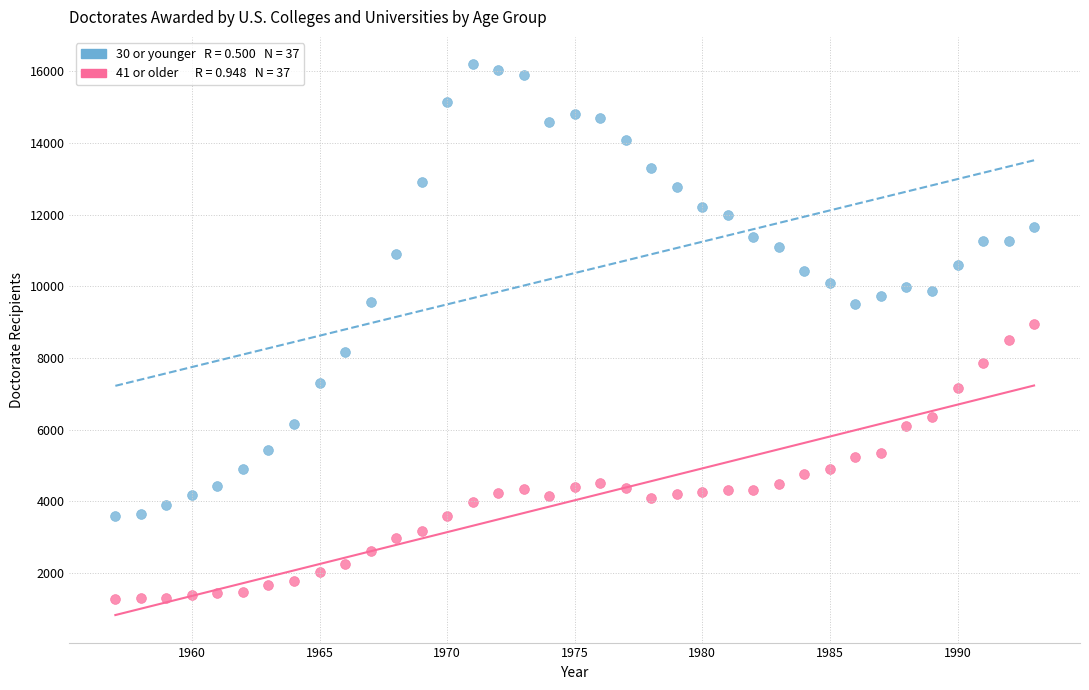

Across all data points, what is the range of Y values (max minus min)?

14935